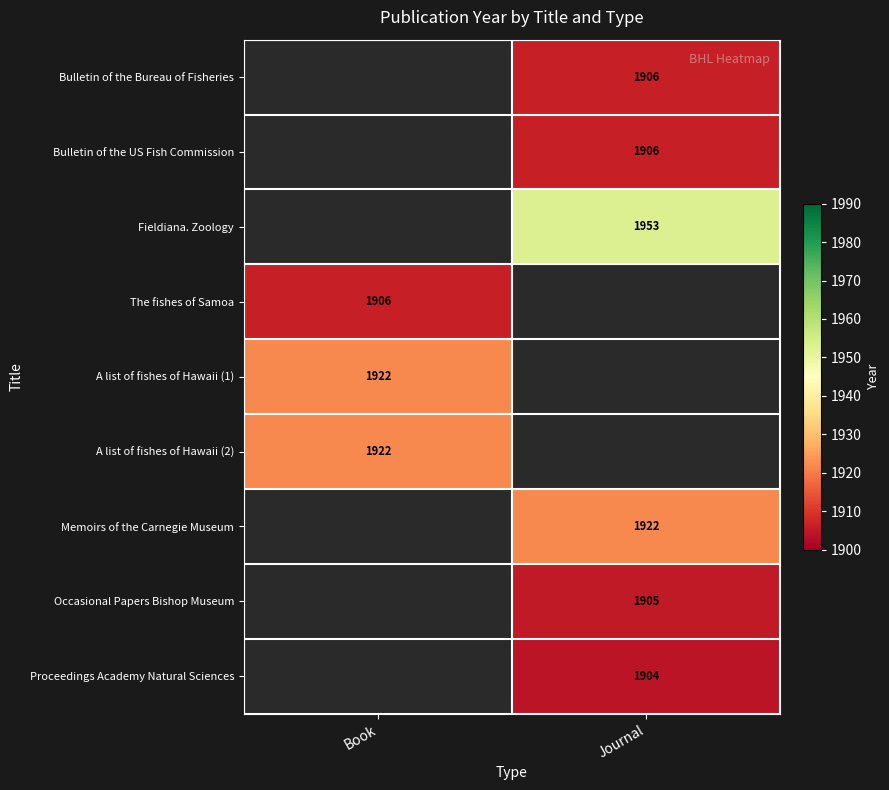

Is it true that Occasional Papers Bishop Museum equals 1905 at Journal?

True